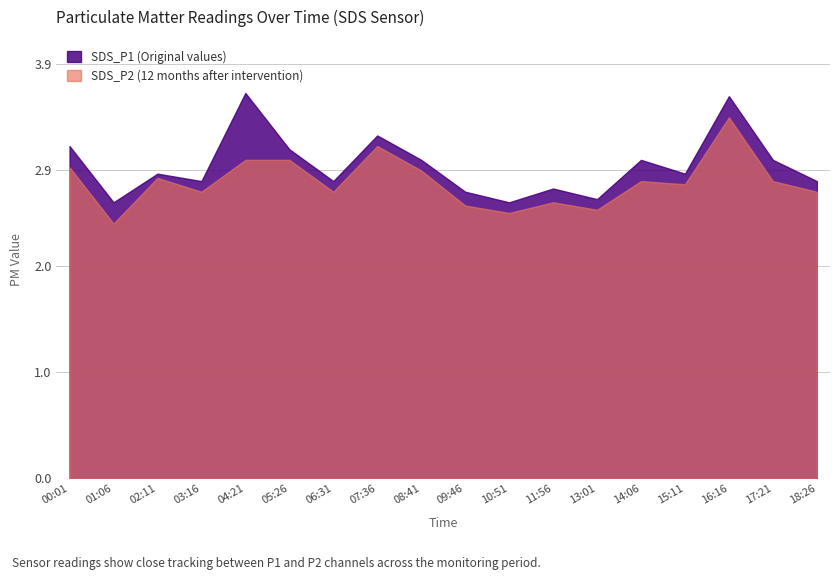

How many interior local peaks does the SDS_P2 series have?

5